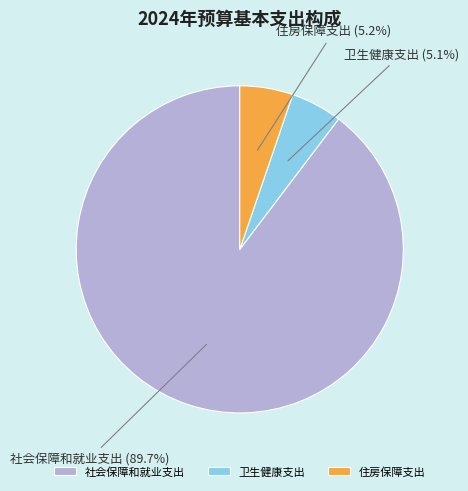

How many segments does this pie chart have?

3